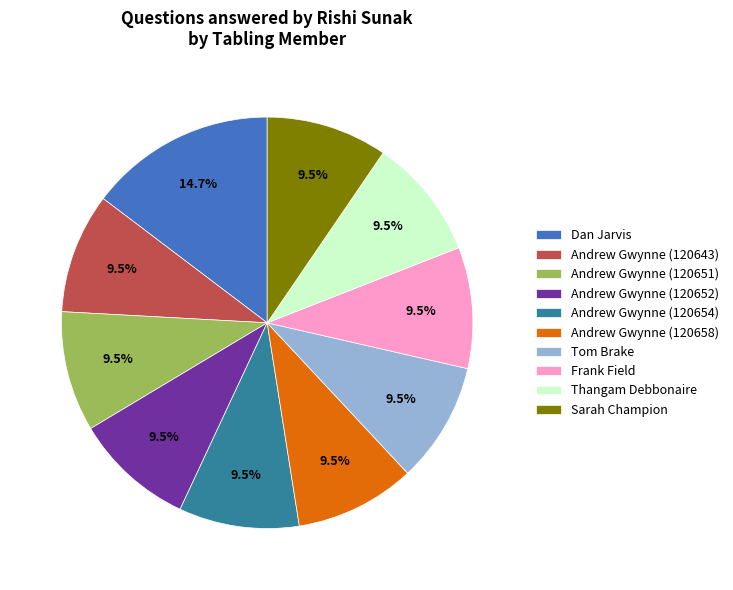

How much of the chart is everything except Andrew Gwynne (120652)?

90.5%